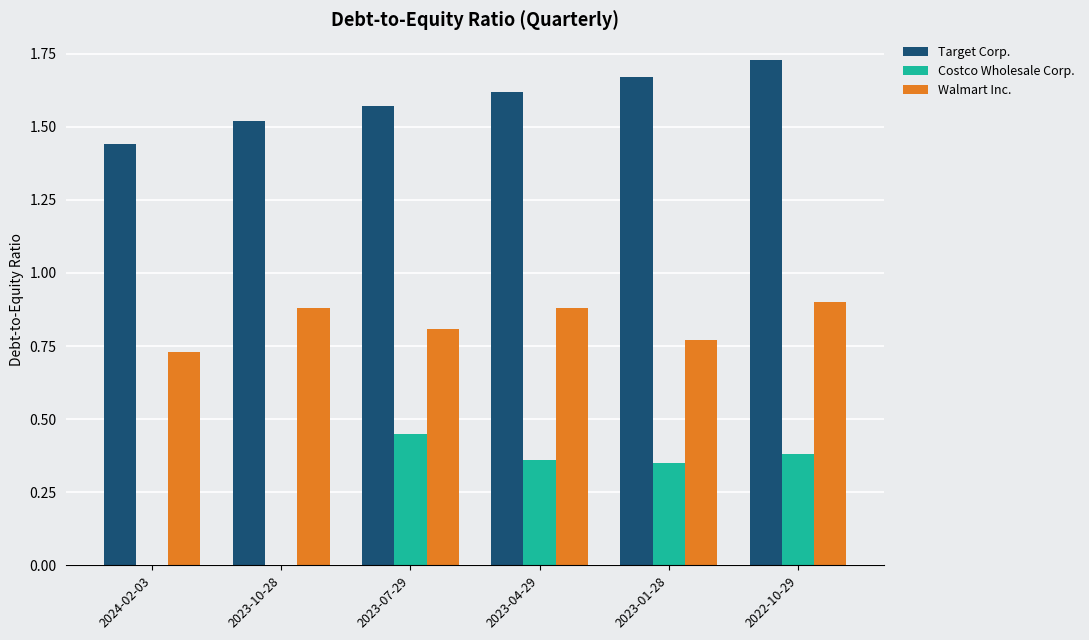

Between 2024-02-03 and 2023-04-29, which series saw the biggest shift?

Costco Wholesale Corp.